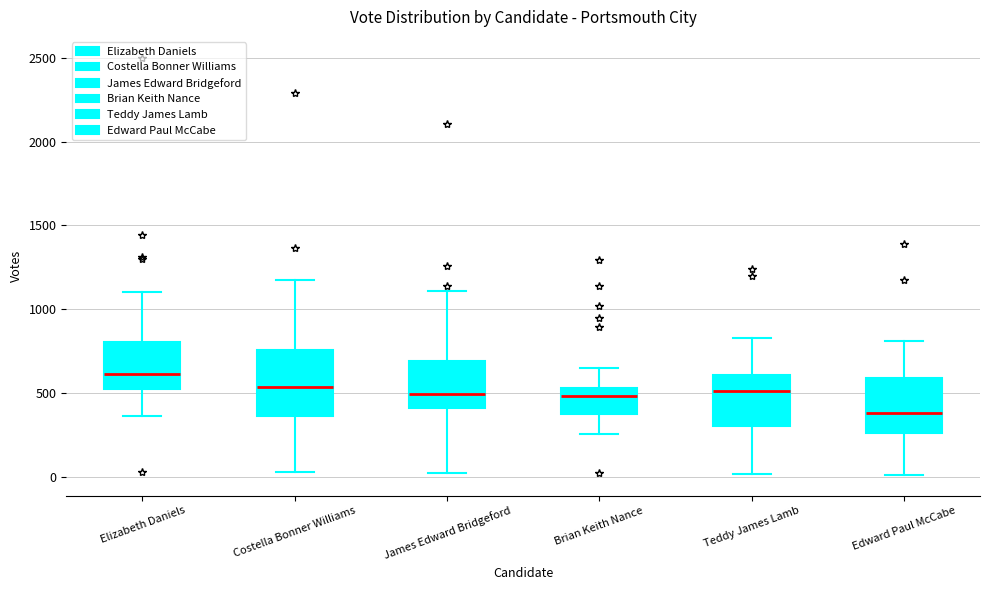

Where does the lower whisker of the box for Elizabeth Daniels end on the y-axis? The values are not printed on the chart, so give them approximately, as read against the axis.

350